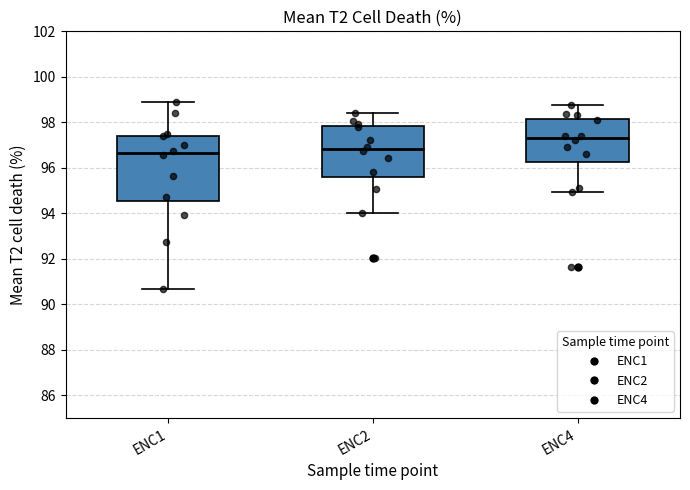

Reading left to right, transcribe this box plot: for each box, give where its median line is, the range the box spans, and where its two whiskers end, as read against the y-axis. The values are not printed on the chart, so give them approximately, as read against the axis.

ENC1: median 96.6, box 94.6 to 97.4, whiskers 90.6 to 99.0
ENC2: median 96.8, box 95.6 to 97.8, whiskers 94.0 to 98.4
ENC4: median 97.4, box 96.2 to 98.2, whiskers 95.0 to 98.8